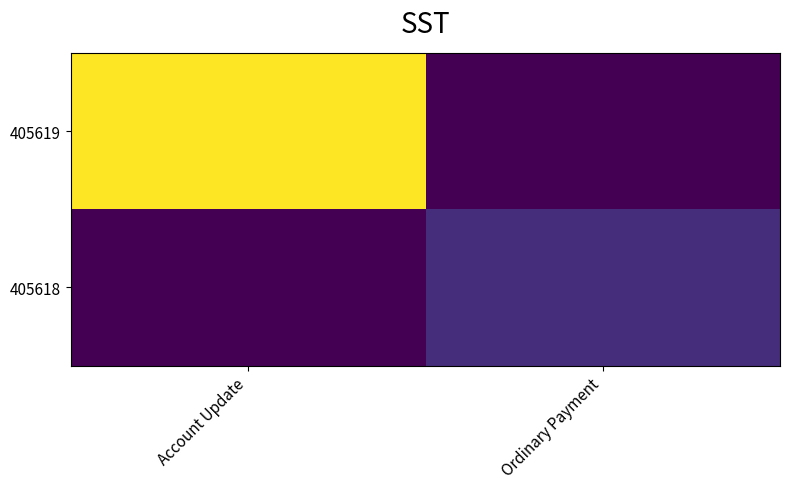

Reading left to right, list all the values displayed in this chart.

405619: Account Update=13165442590529484800	Ordinary Payment=0
405618: Account Update=0	Ordinary Payment=1731278291071520256